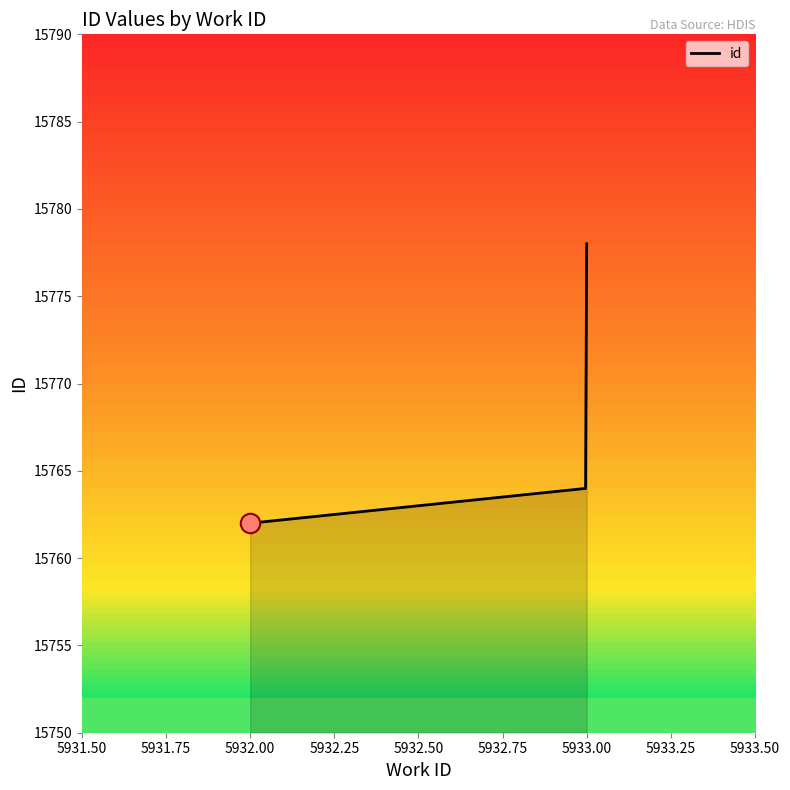

What is the smallest value displayed?

15762.0